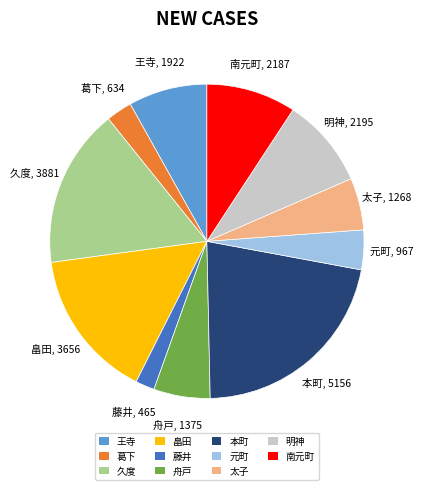

How many slices are in this pie chart?

11